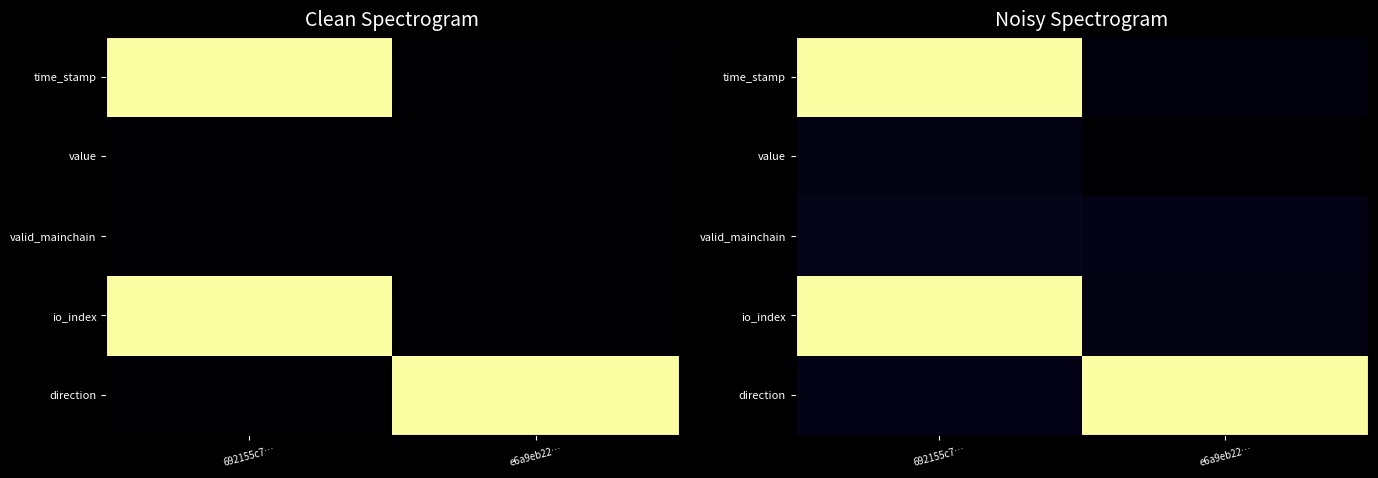

Rank the categories by io_index value from highest to lowest.

692155c7…, e6a9eb22…